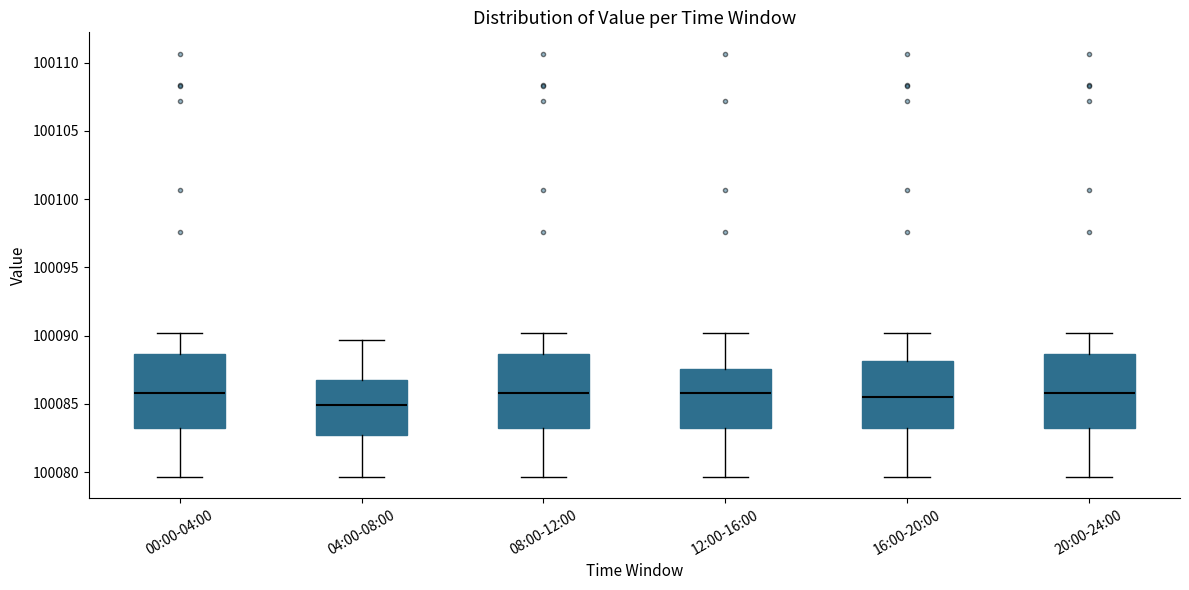

Reading left to right, transcribe this box plot: for each box, give where its median line is, the range the box spans, and where its two whiskers end, as read against the y-axis. The values are not printed on the chart, so give them approximately, as read against the axis.

00:00-04:00: median 100086.0, box 100083.0 to 100088.5, whiskers 100079.5 to 100090.0
04:00-08:00: median 100085.0, box 100082.5 to 100087.0, whiskers 100079.5 to 100089.5
08:00-12:00: median 100086.0, box 100083.0 to 100088.5, whiskers 100079.5 to 100090.0
12:00-16:00: median 100086.0, box 100083.0 to 100087.5, whiskers 100079.5 to 100090.0
16:00-20:00: median 100085.5, box 100083.0 to 100088.0, whiskers 100079.5 to 100090.0
20:00-24:00: median 100086.0, box 100083.0 to 100088.5, whiskers 100079.5 to 100090.0